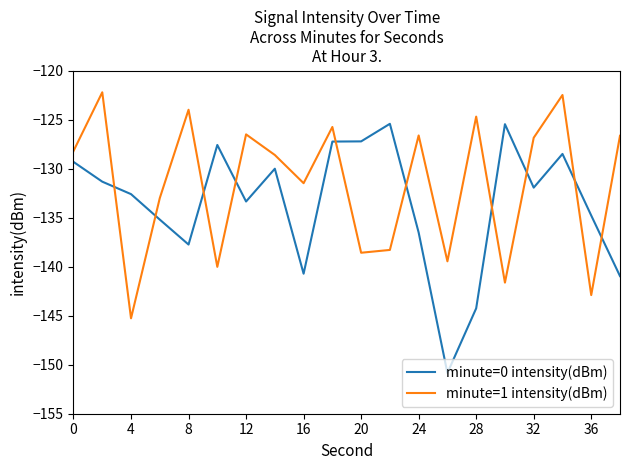

How many lines are shown in the chart?

2